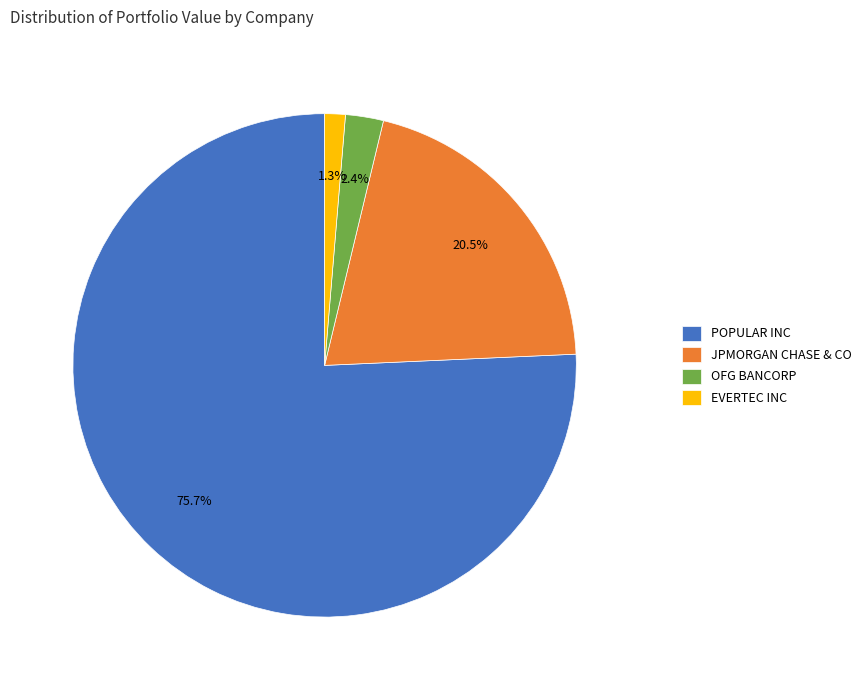

The POPULAR INC slice represents 76% of the pie. True or false?

True